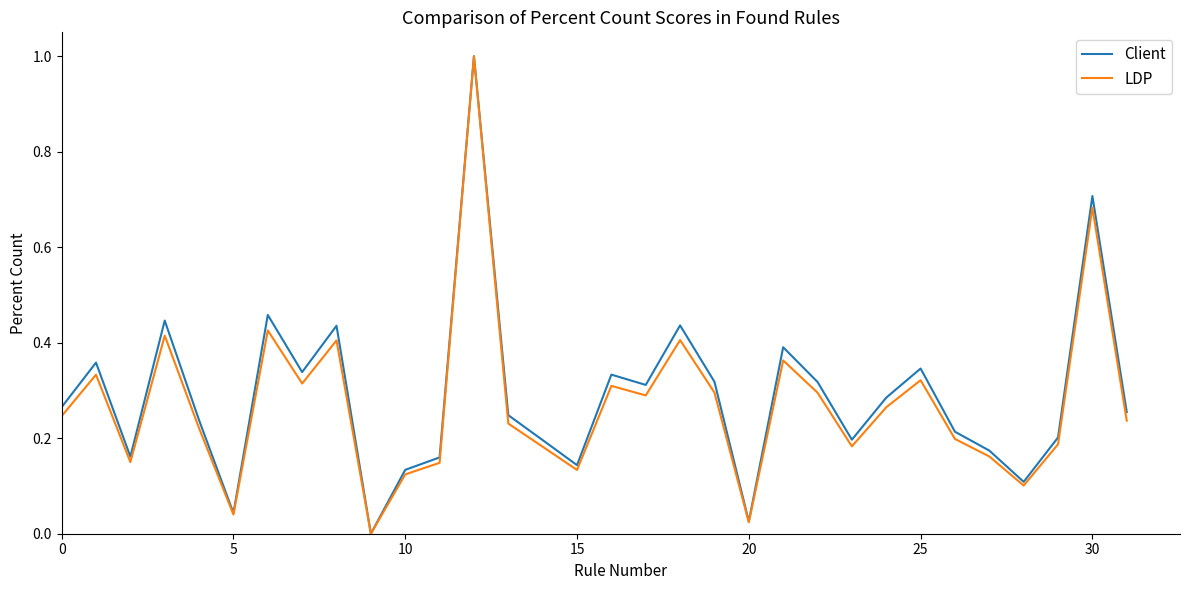

How many interior local valleys does the Client series have?

9